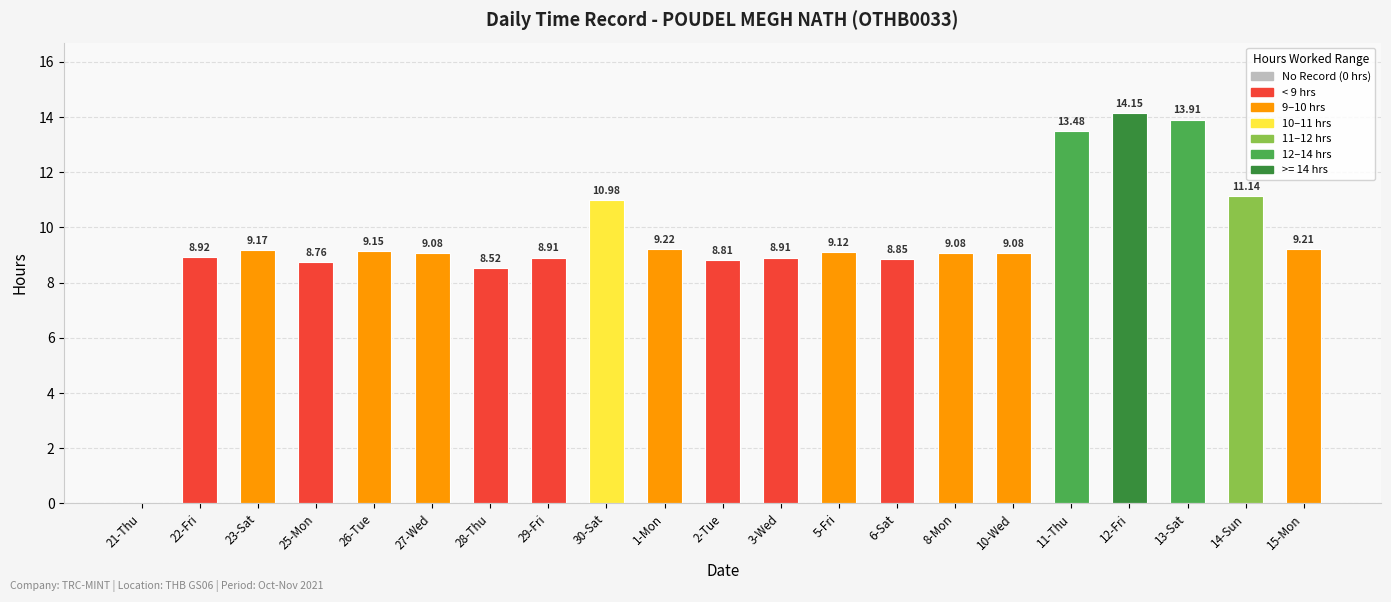

Which has a higher value, 14-Sun or 25-Mon?

14-Sun